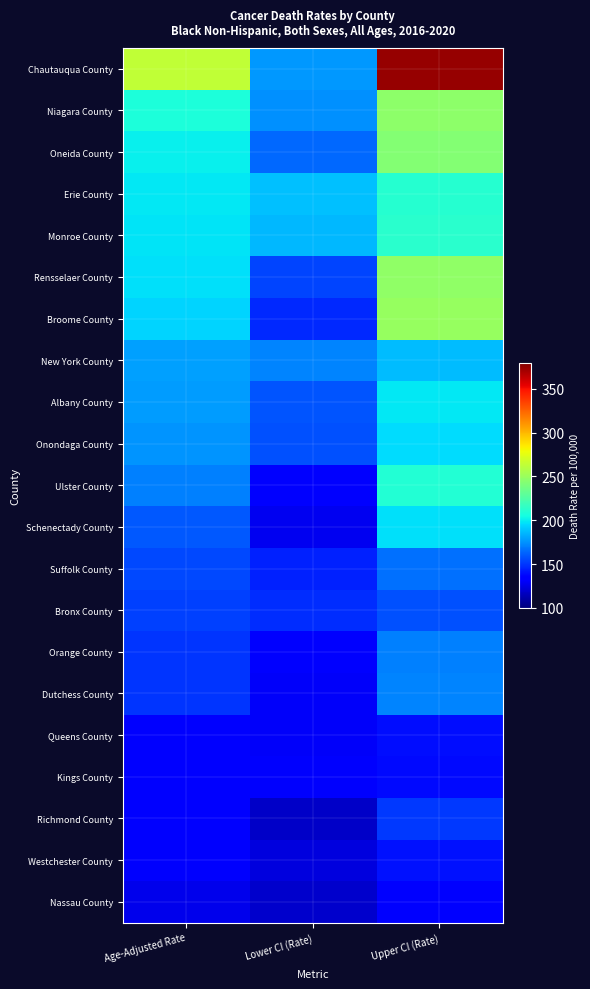

Which label corresponds to the smallest value in the chart?

Lower CI (Rate)